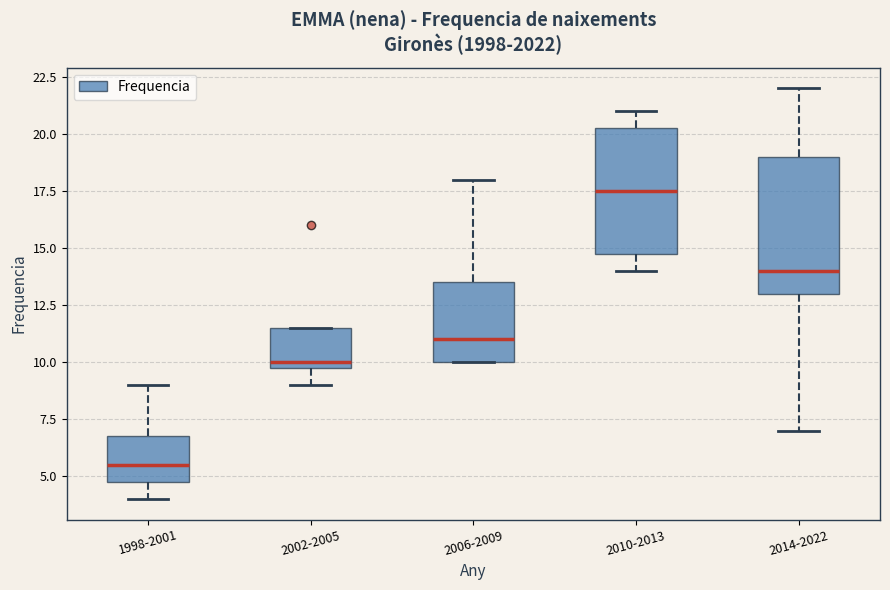

Where is the lower edge of the box for 2002-2005 on the y-axis? The values are not printed on the chart, so give them approximately, as read against the axis.

10.0